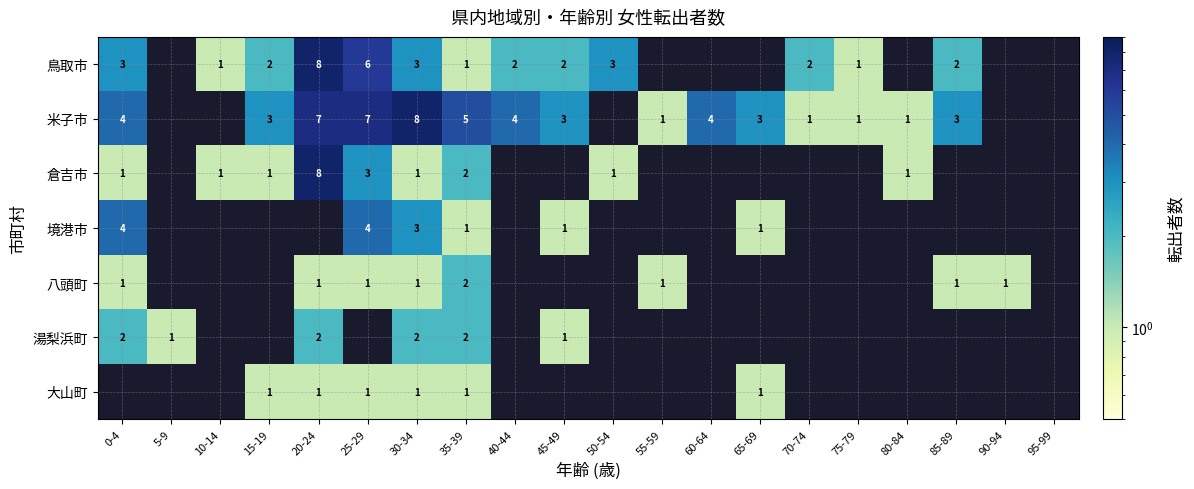

Which has a higher value, 60-64 or 20-24?

20-24